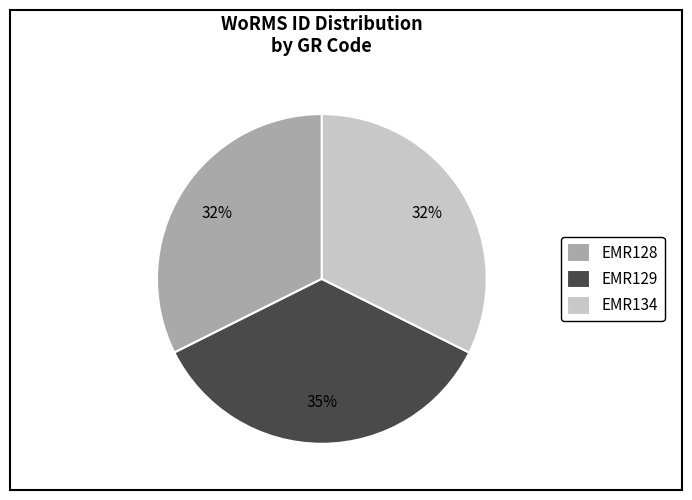

Count the number of slices in the pie.

3